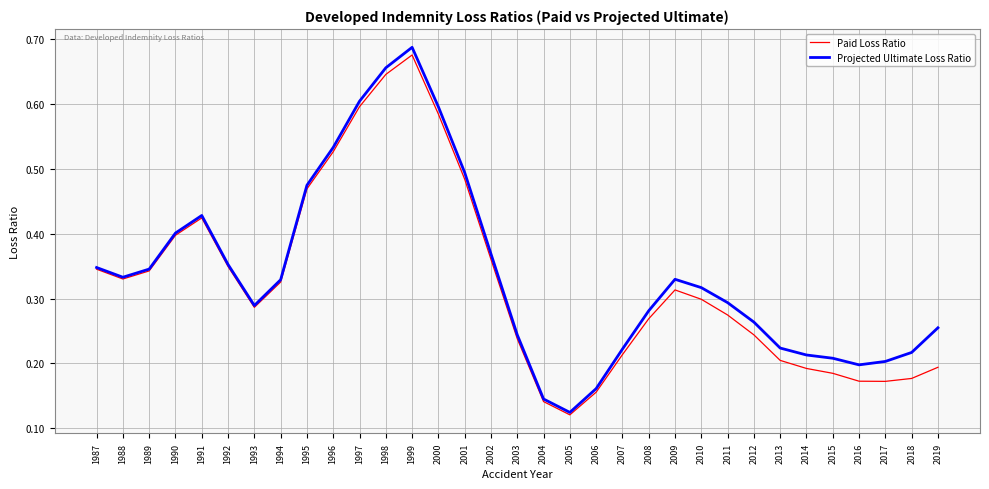

Where is Paid Loss Ratio nearest to the value 0?

2005